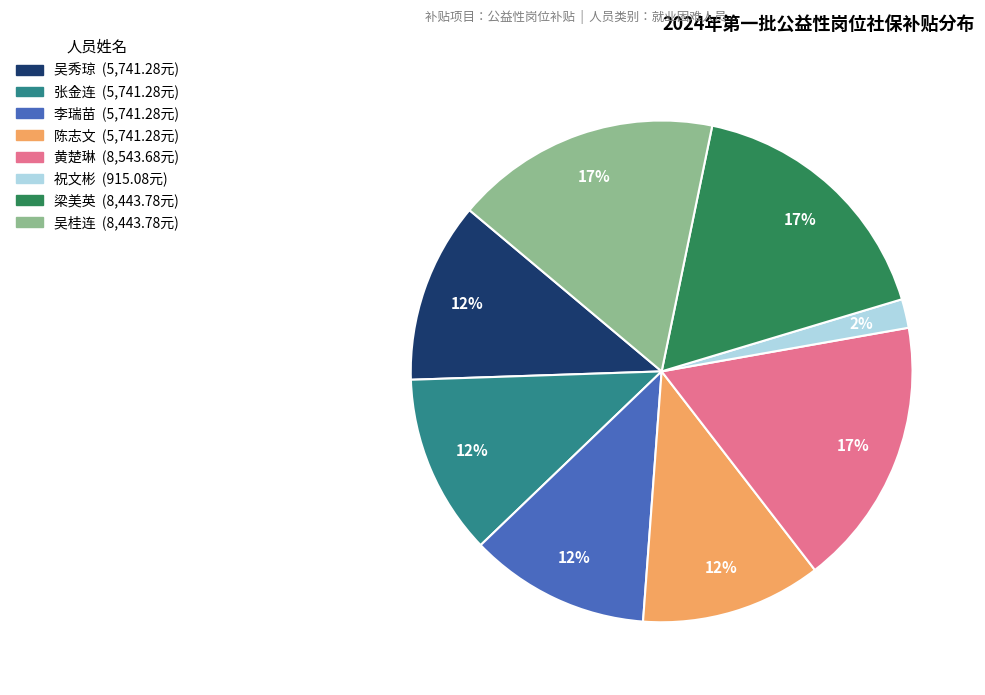

Which category has the smallest portion of the pie?

祝文彬